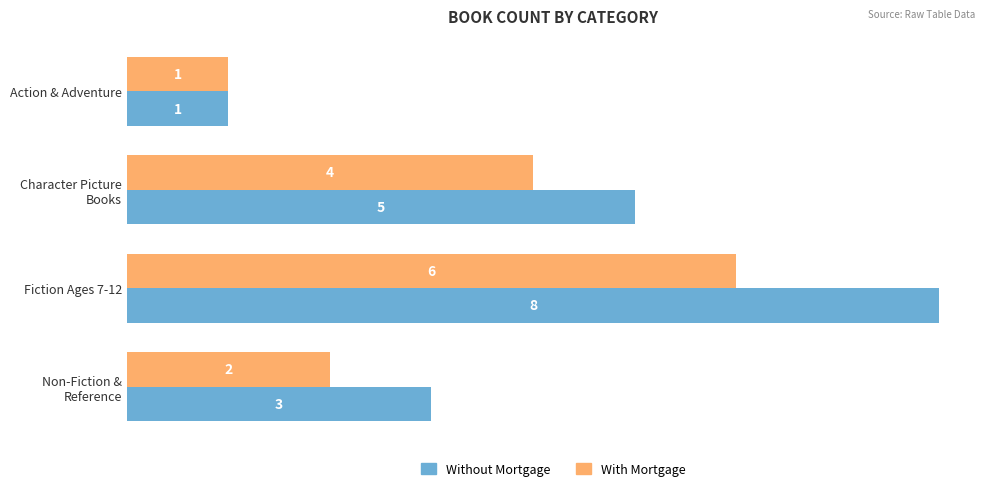

What is the greatest value displayed?

8